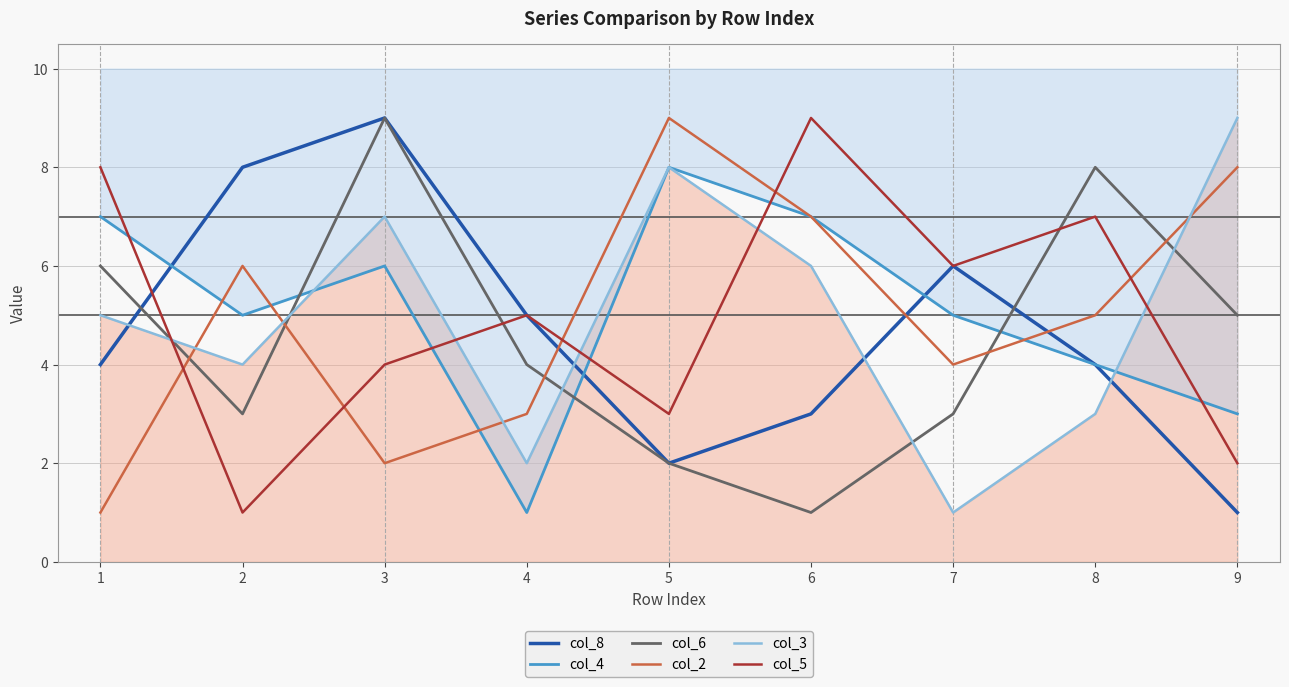

Which series ends up on top after the final intersection of col_5 and col_6?

col_6